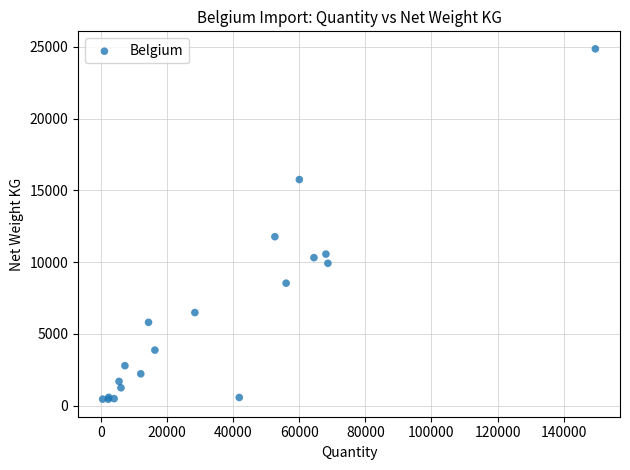

What Y value in the scatter plot is closest to 12651?

11767.9